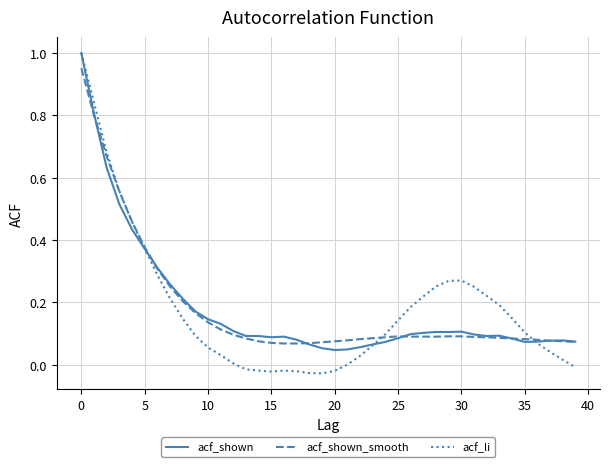

What is the difference between the second highest and second lowest values in the acf_shown series?

0.8